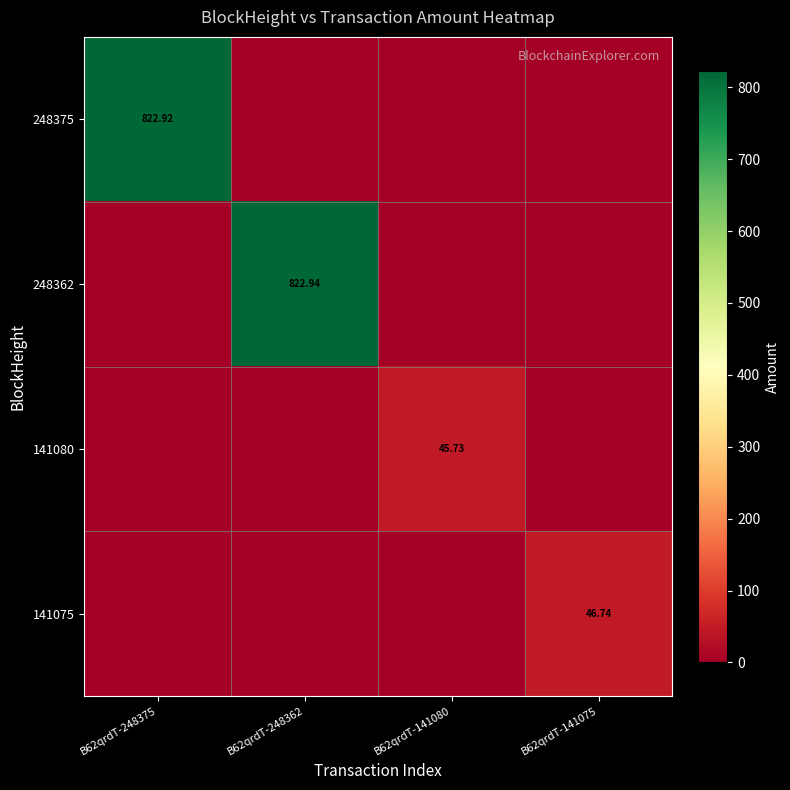

How many categories are shown in the chart?

4